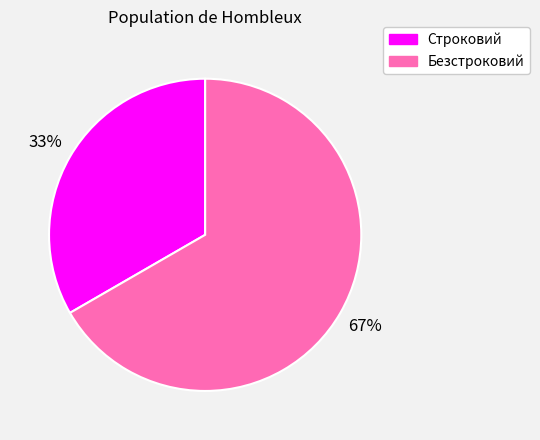

To the nearest percent, what portion does Безстроковий represent?

67%